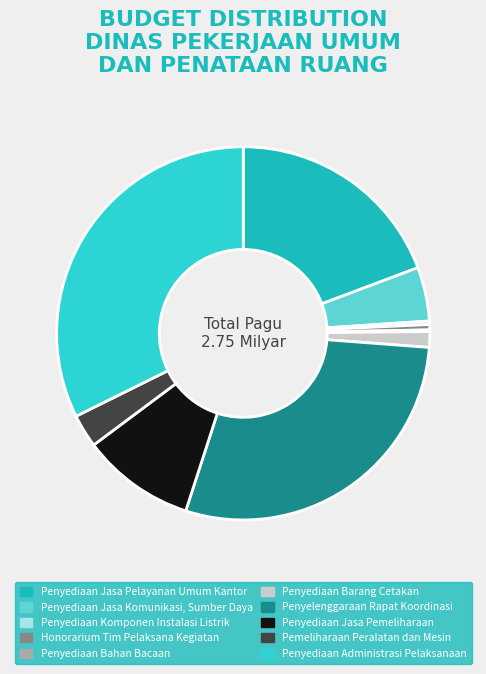

Rank the categories by value from highest to lowest.

Penyediaan Administrasi Pelaksanaan, Penyelenggaraan Rapat Koordinasi, Penyediaan Jasa Pelayanan Umum Kantor, Penyediaan Jasa Pemeliharaan, Penyediaan Jasa Komunikasi, Sumber Daya, Pemeliharaan Peralatan dan Mesin, Penyediaan Barang Cetakan, Honorarium Tim Pelaksana Kegiatan, Penyediaan Komponen Instalasi Listrik, Penyediaan Bahan Bacaan